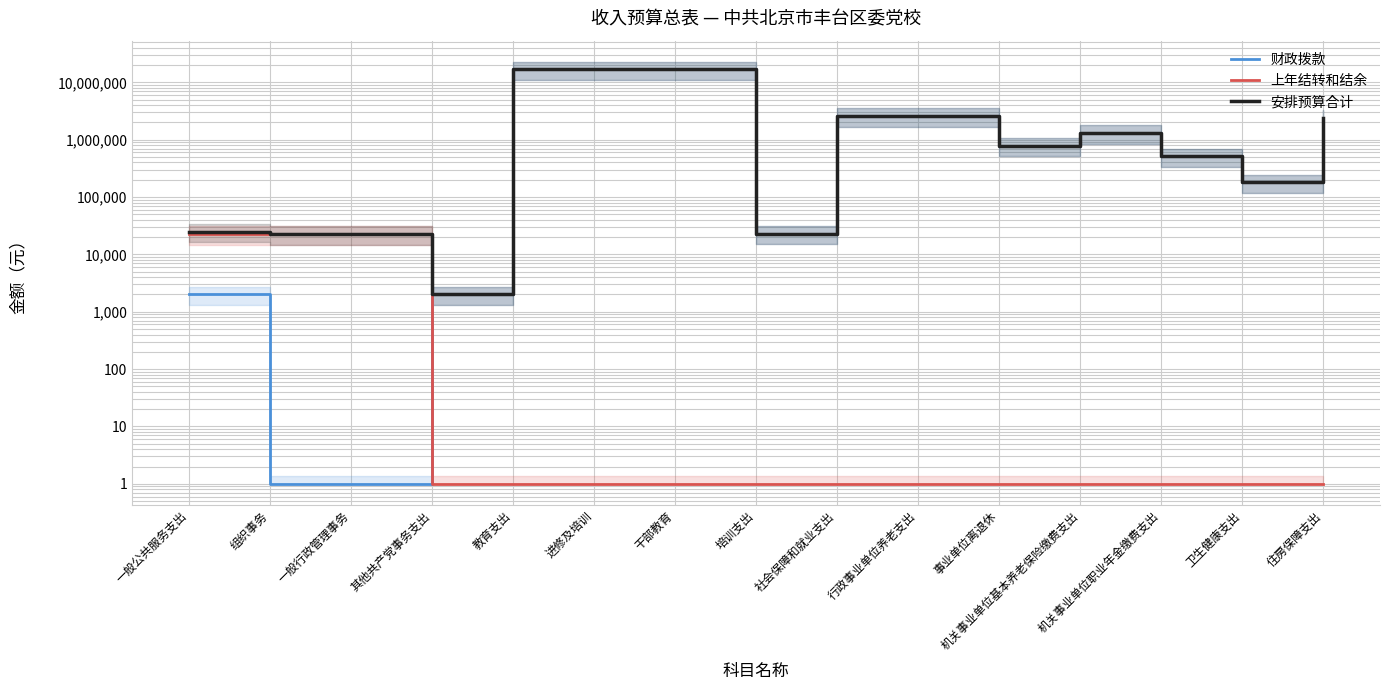

What are all the series names shown in the legend?

财政拨款, 上年结转和结余, 安排预算合计